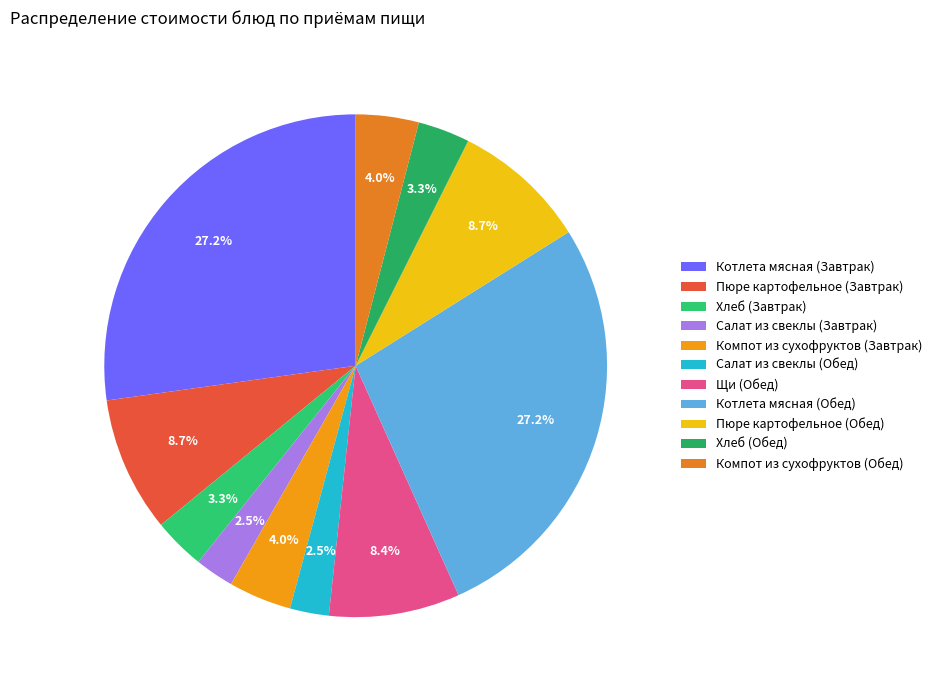

Does any single category account for the majority?

No